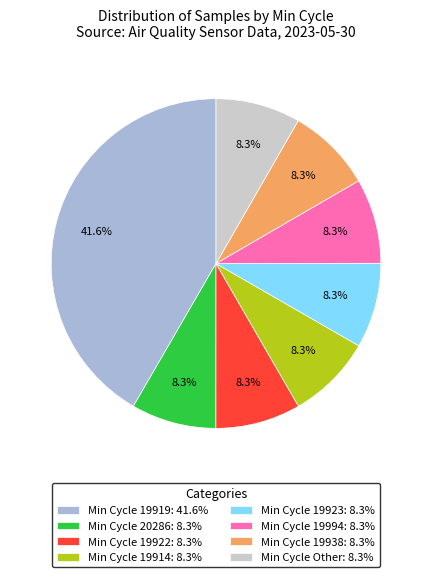

Is there a majority slice in this chart?

No